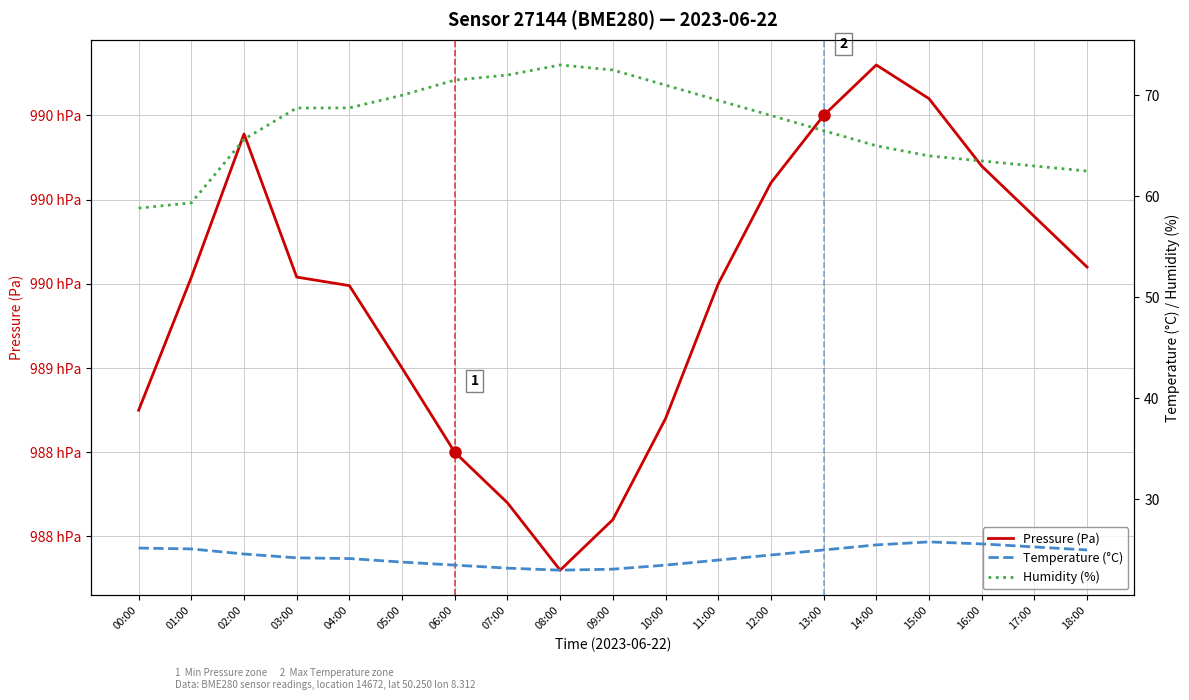

How many lines are shown in the chart?

3